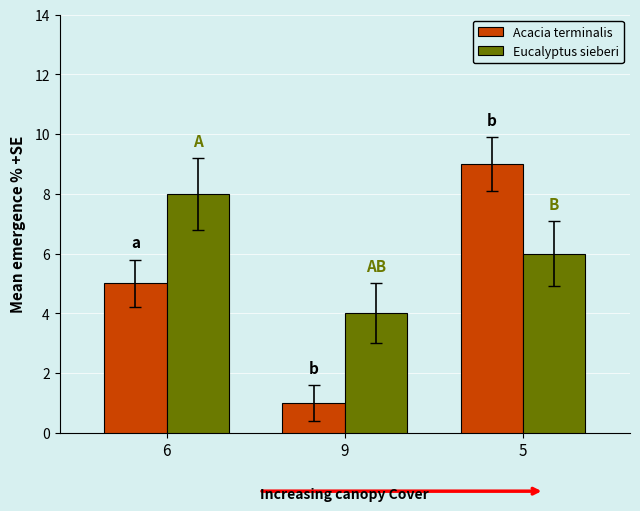

What is the label of the 1st bar from the left?

6